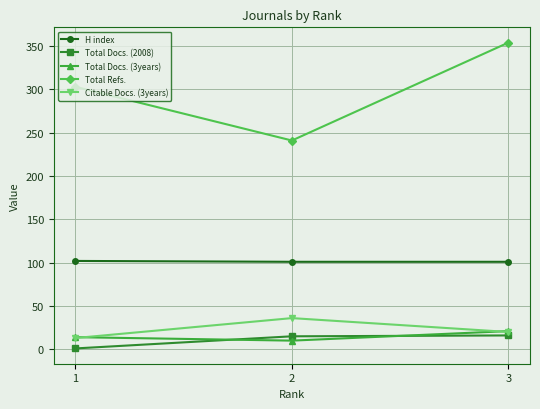

Between 1 and 2, which series saw the biggest shift?

Total Refs.